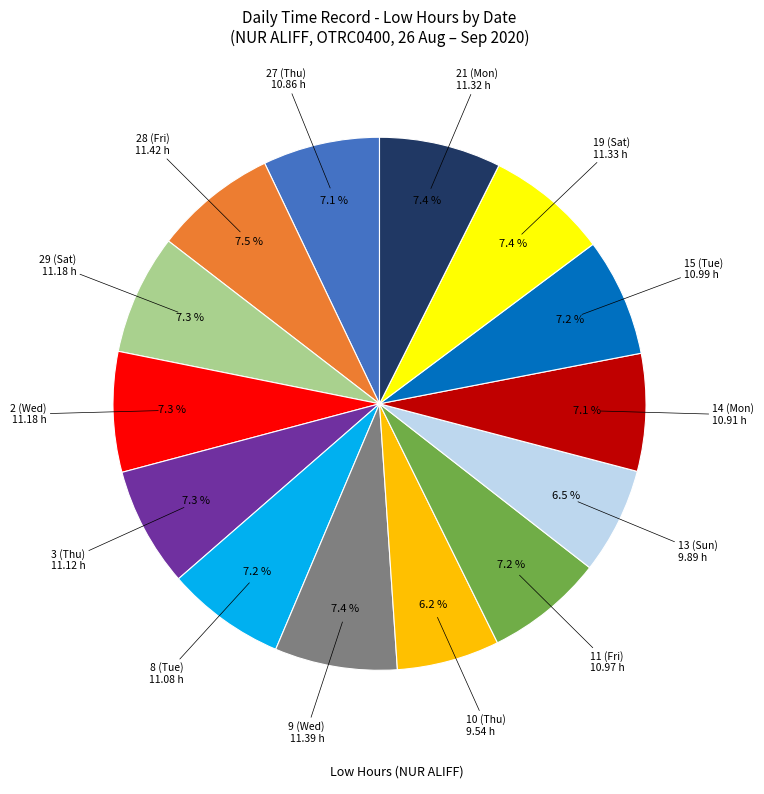

Is there a majority slice in this chart?

No